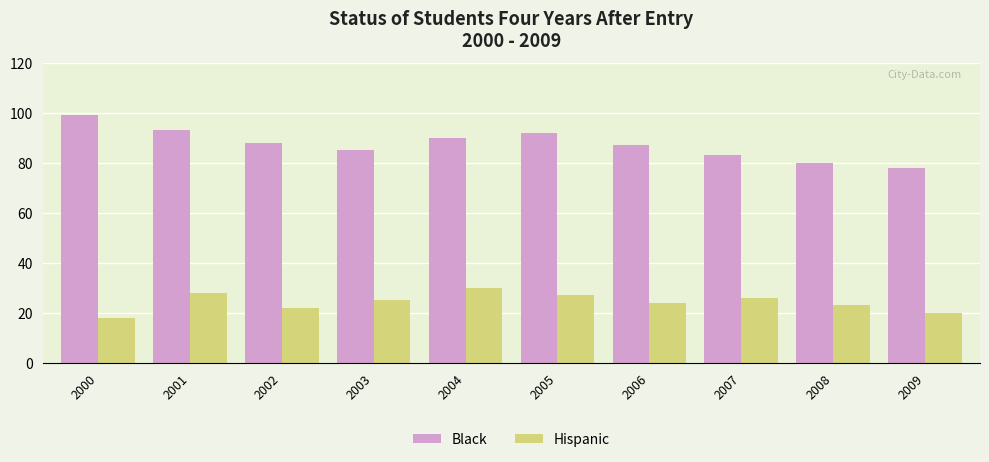

Does the chart contain any negative values?

No